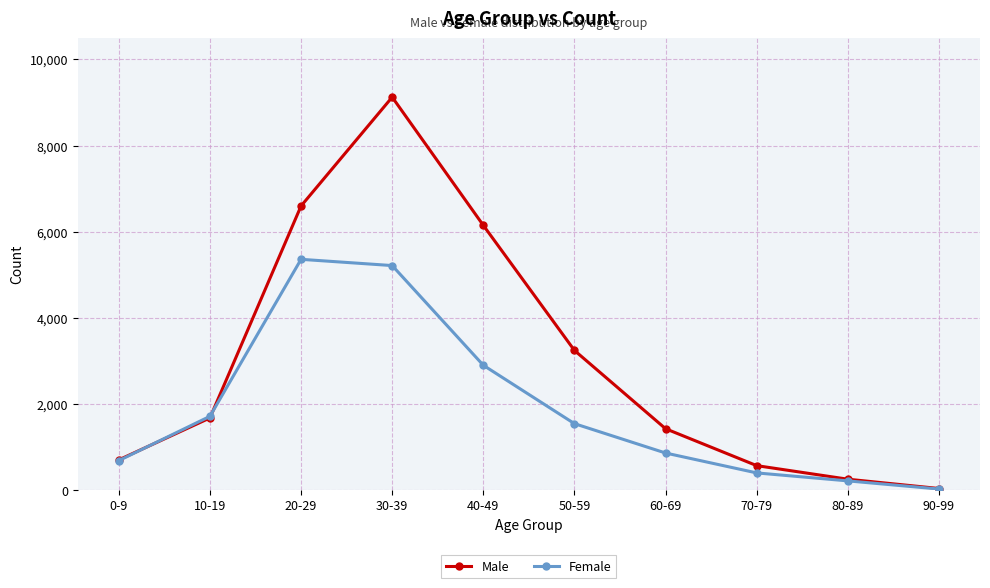

What is the label of the 8th point from the right?

20-29